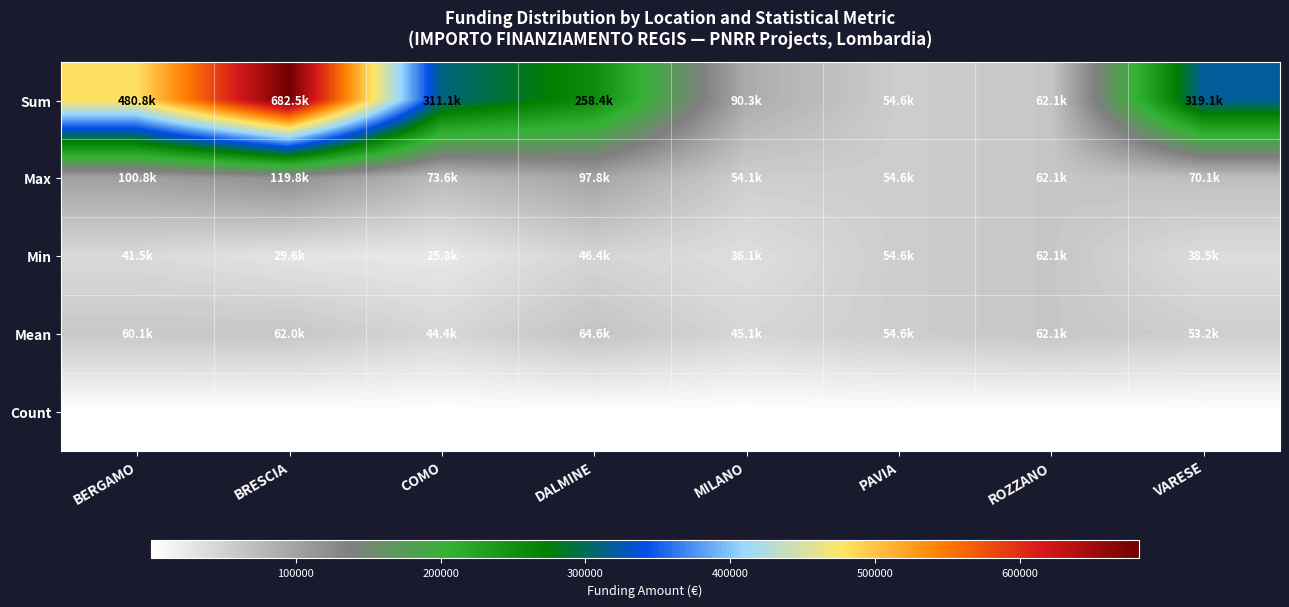

Which category has the highest value in the Count series?

BRESCIA